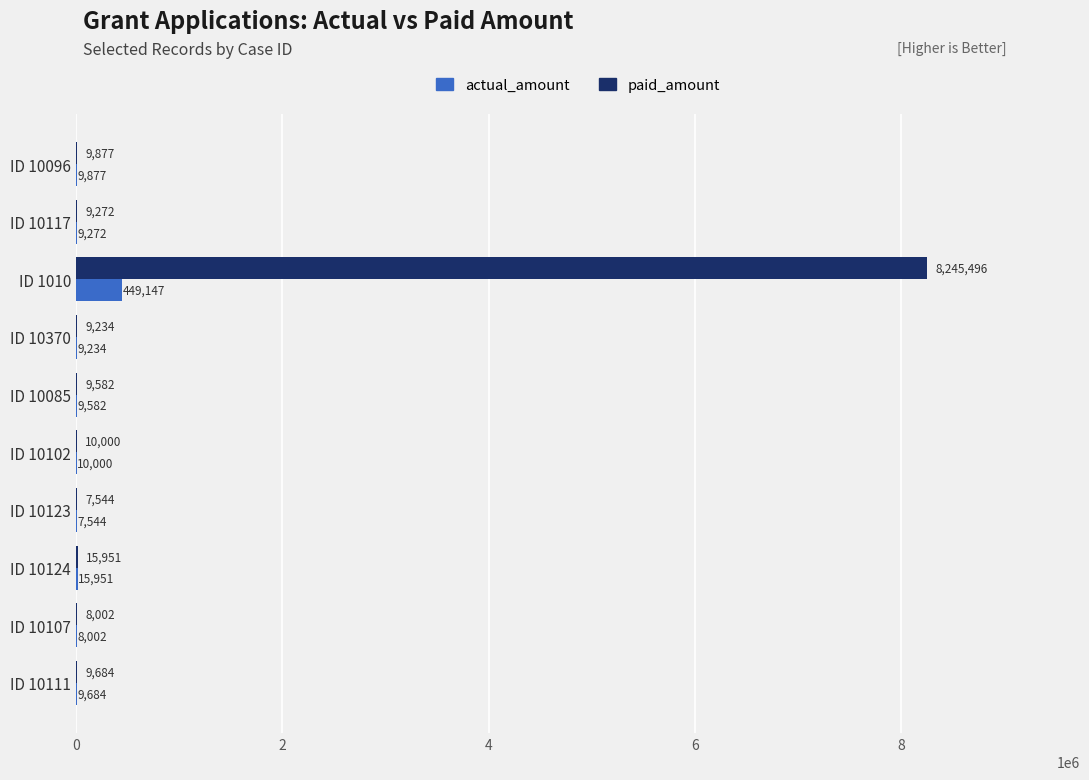

Which series has the largest total across all categories?

paid_amount